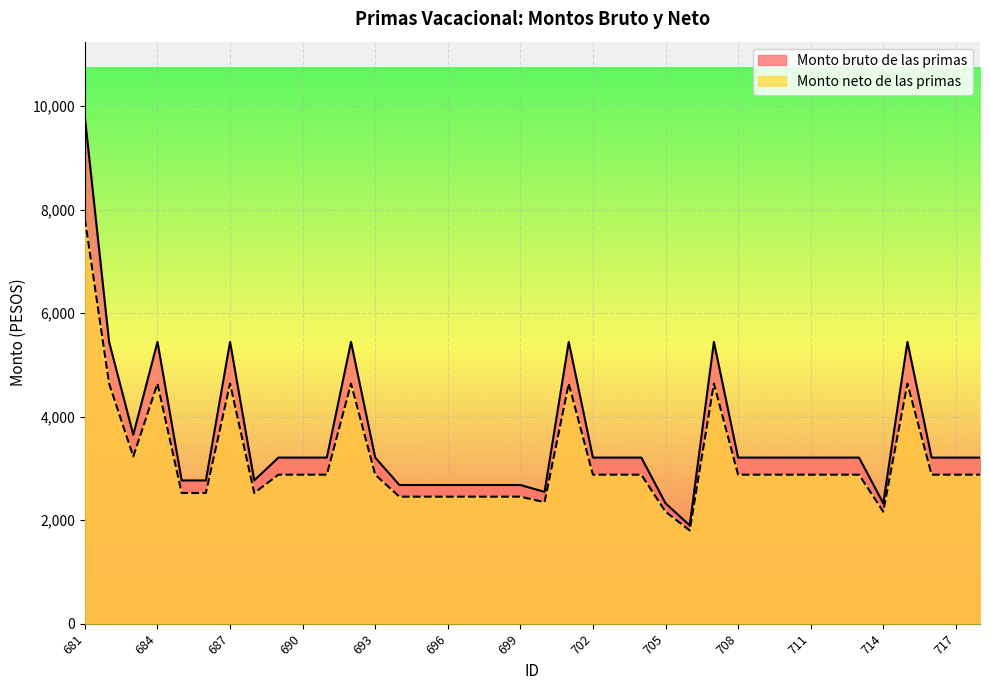

Reading left to right, list all the values displayed in this chart.

Monto bruto de las primas: 9780.2	5445.1	3650.8	5445.1	2768.1	2768.1	5445.1	2768.1	3209.5	3209.5	3209.5	5445.1	3209.5	2679.8	2679.8	2679.8	2679.8	2679.8	2679.8	2547.4	5445.1	3209.5	3209.5	3209.5	2326.8	1899.1	5445.1	3209.5	3209.5	3209.5	3209.5	3209.5	3209.5	2326.8	5445.1	3209.5	3209.5	3209.5
Monto neto de las primas: 7819.2	4640.3	3231.5	4640.3	2525.4	2525.4	4640.3	2525.4	2879.4	2879.4	2879.4	4640.3	2879.4	2454.4	2454.4	2454.4	2454.4	2454.4	2454.4	2347.6	4640.3	2879.4	2879.4	2879.4	2164.9	1801.4	4640.3	2879.4	2879.4	2879.4	2879.4	2879.4	2879.4	2164.9	4640.3	2879.4	2879.4	2879.4